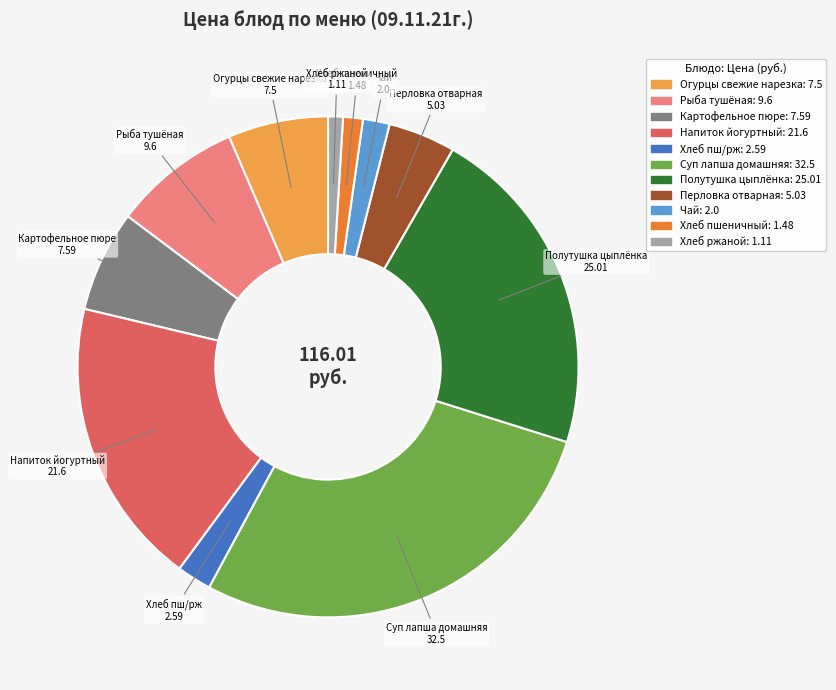

Is the sum of Напиток йогуртный and Картофельное пюре greater than half?

No